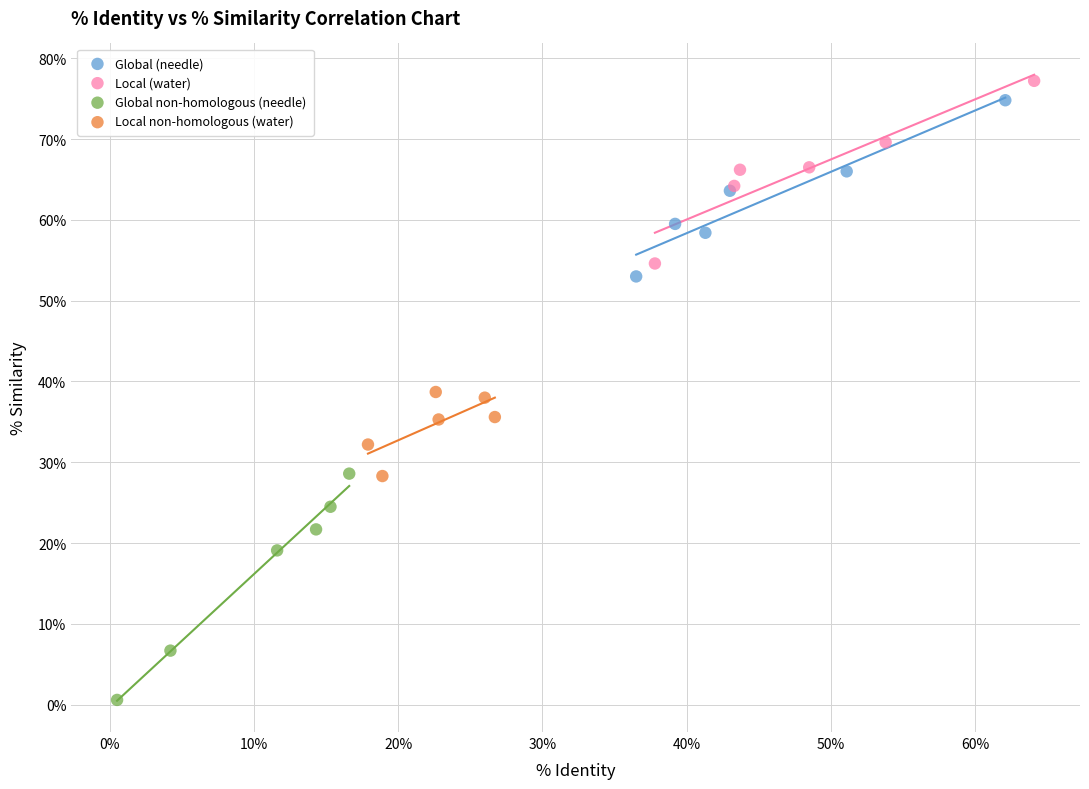

Which series has the largest Y range (max minus min)?

Global non-homologous (needle)